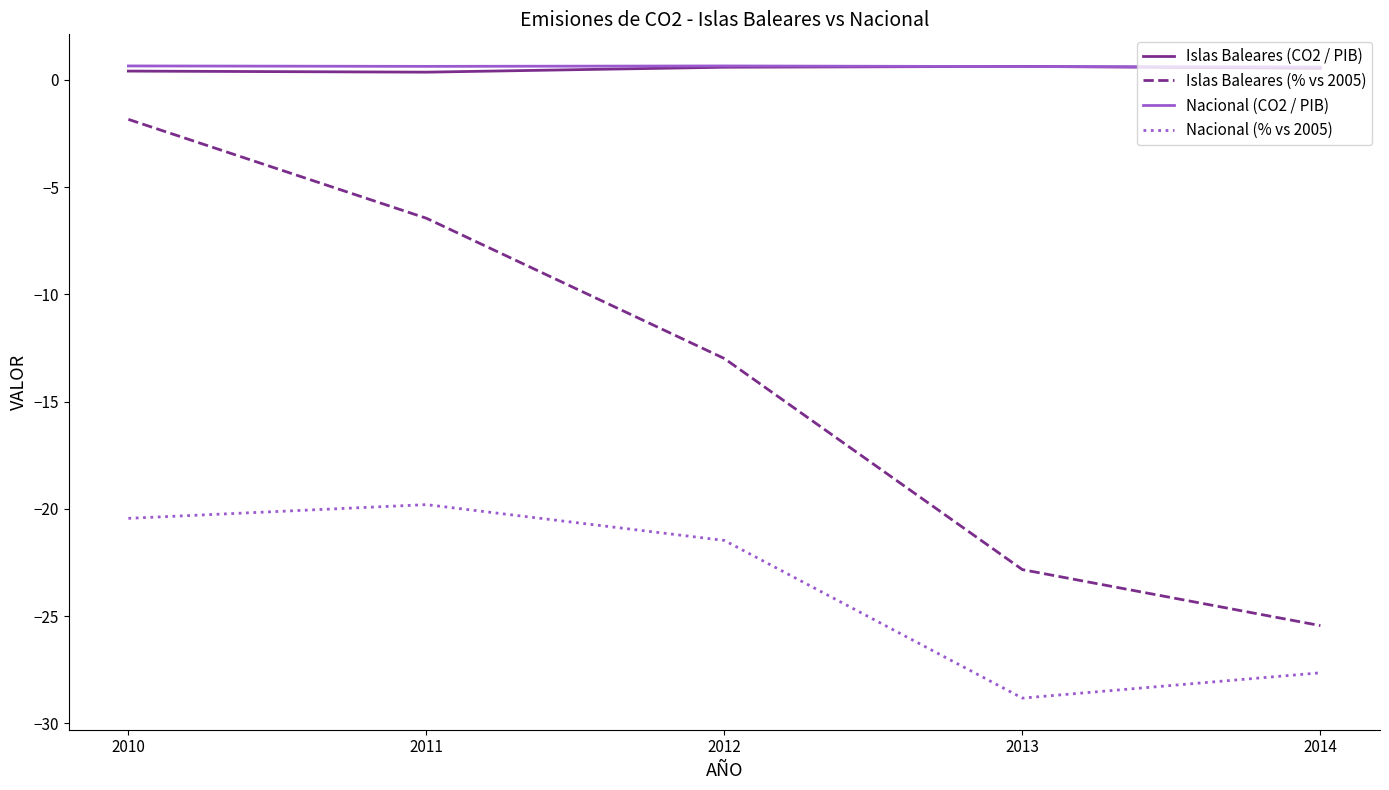

What are all the series names shown in the legend?

Islas Baleares (CO2 / PIB), Islas Baleares (% vs 2005), Nacional (CO2 / PIB), Nacional (% vs 2005)